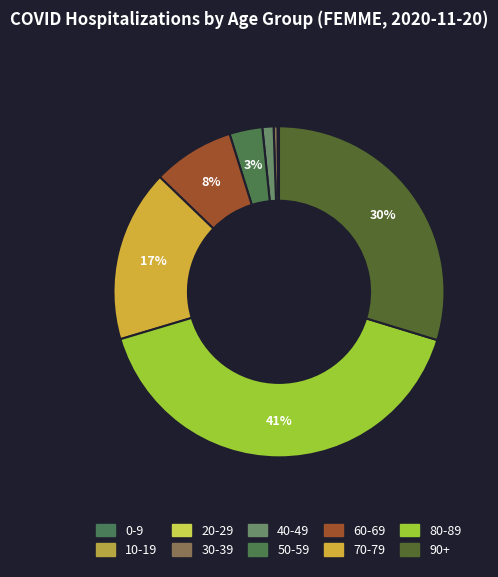

Does 70-79 represent more than half of the total?

No